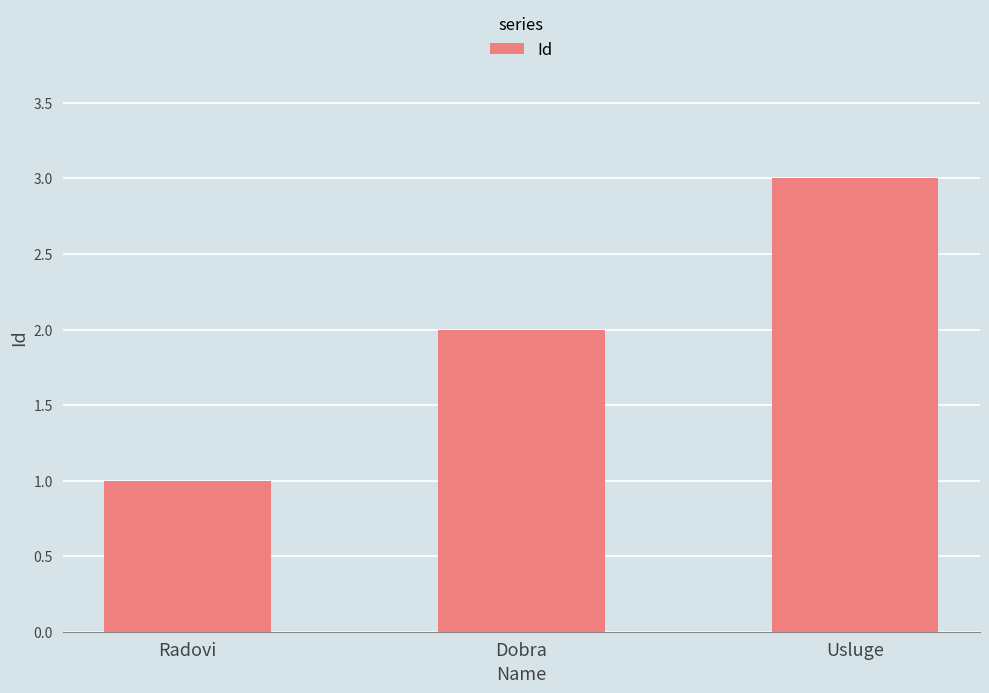

Reading left to right, transcribe all the data shown in this chart.

1	2	3